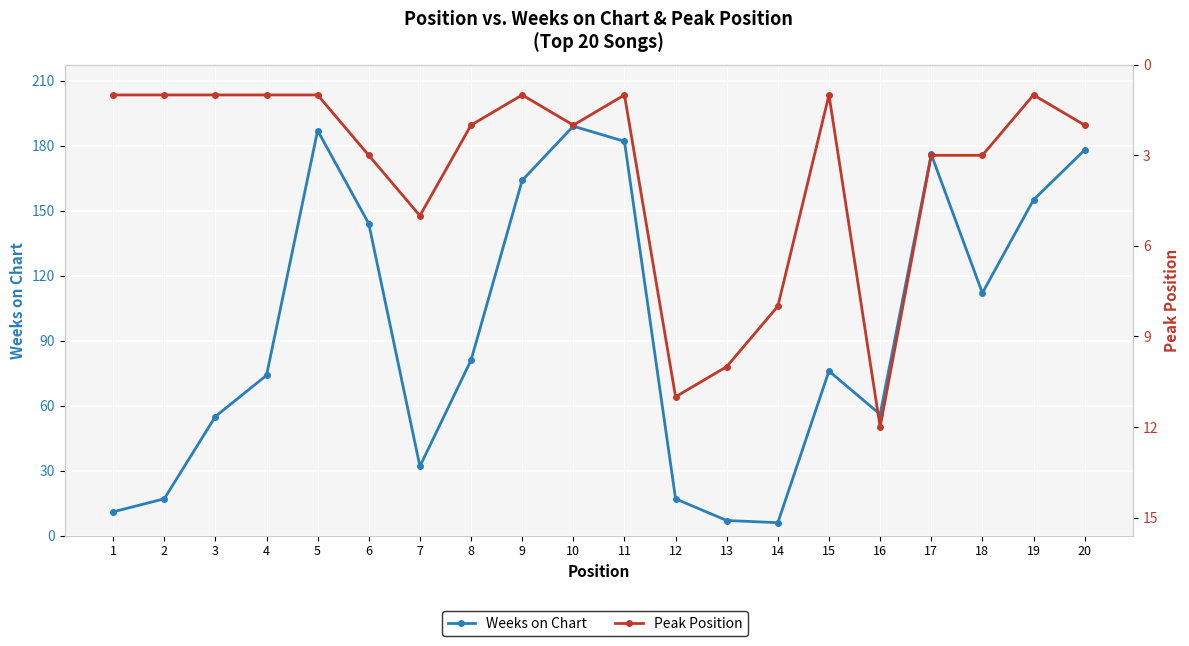

List the labels in order of Peak Position value, largest first.

16, 12, 13, 14, 7, 6, 17, 18, 8, 10, 20, 1, 2, 3, 4, 5, 9, 11, 15, 19